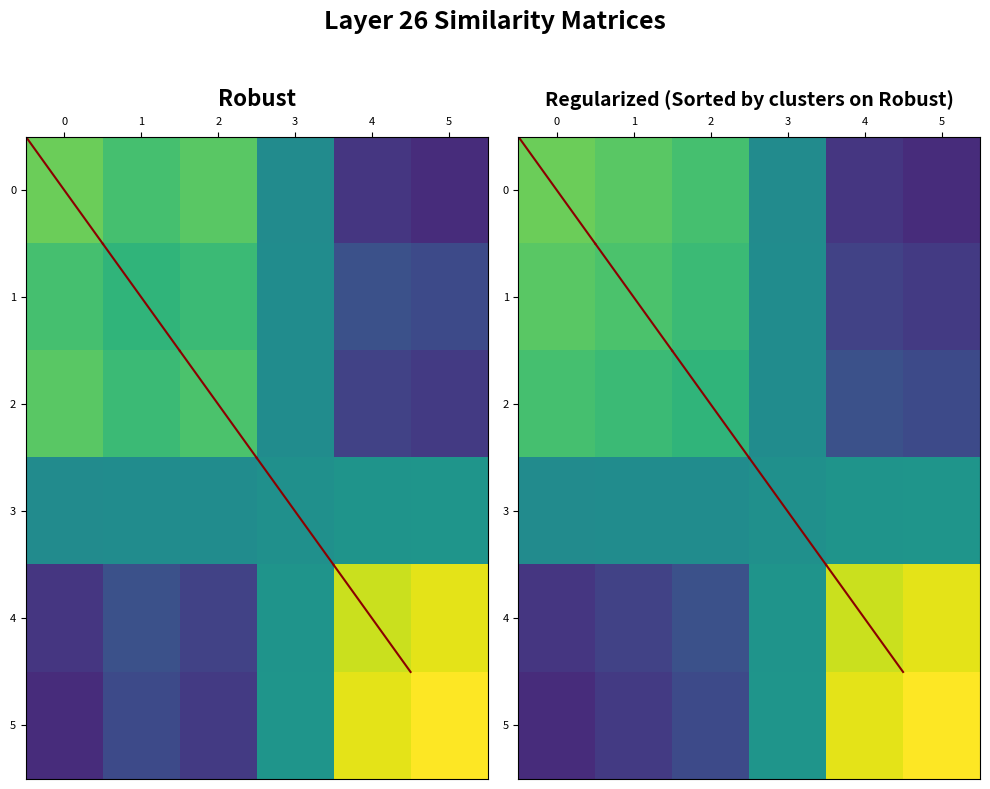

What is the highest value of the 1 series?

0.5